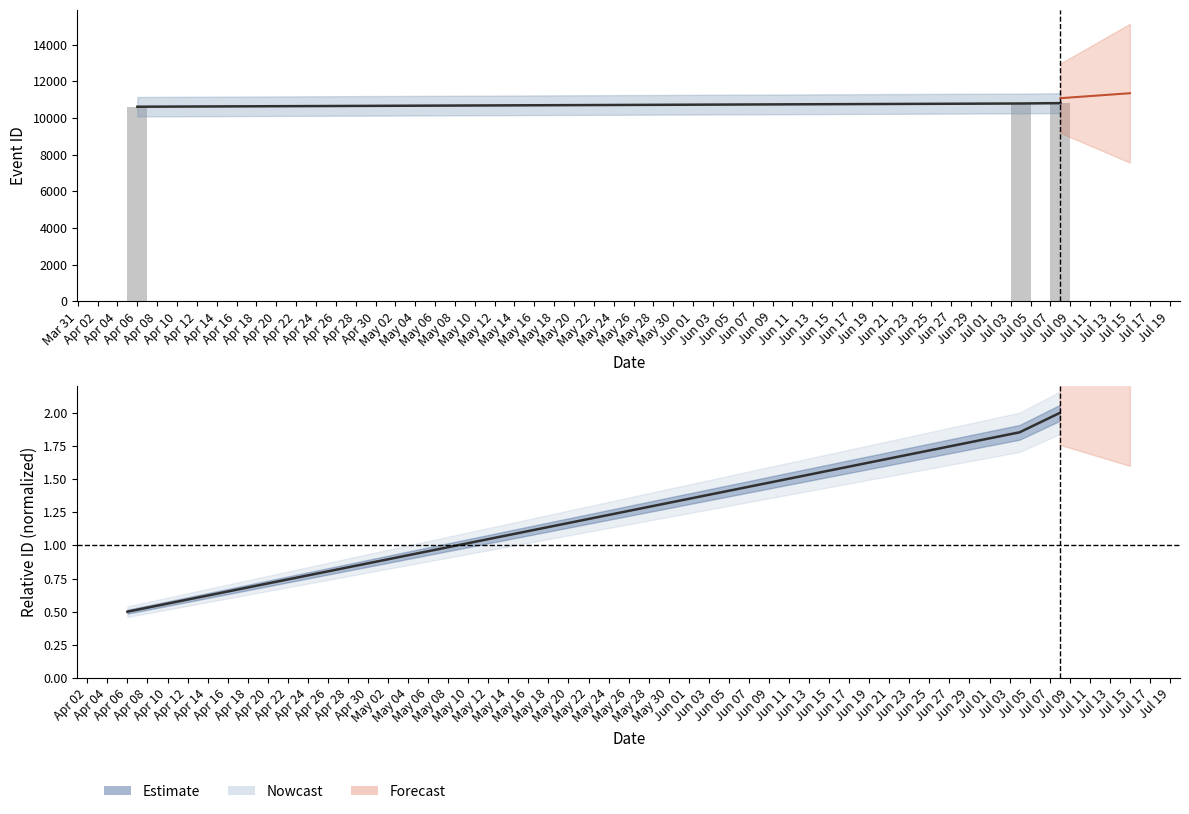

What is the minimum value for ID?

10613.0